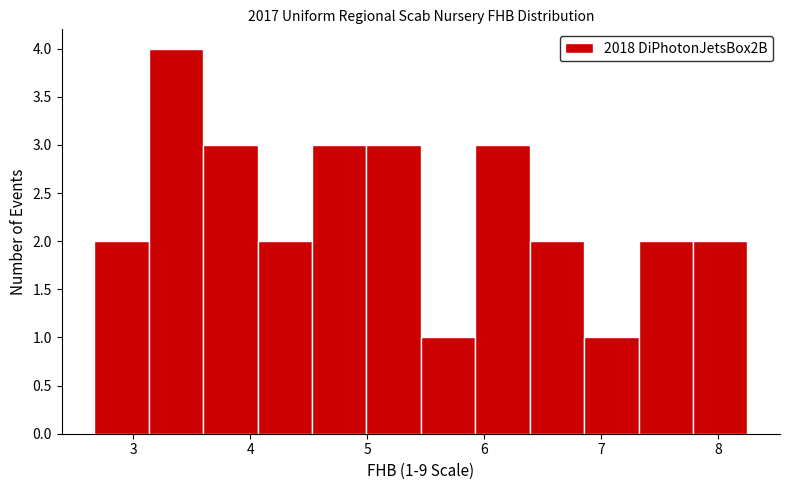

Which range on the x-axis has the tallest bar?

3.1 to 3.6